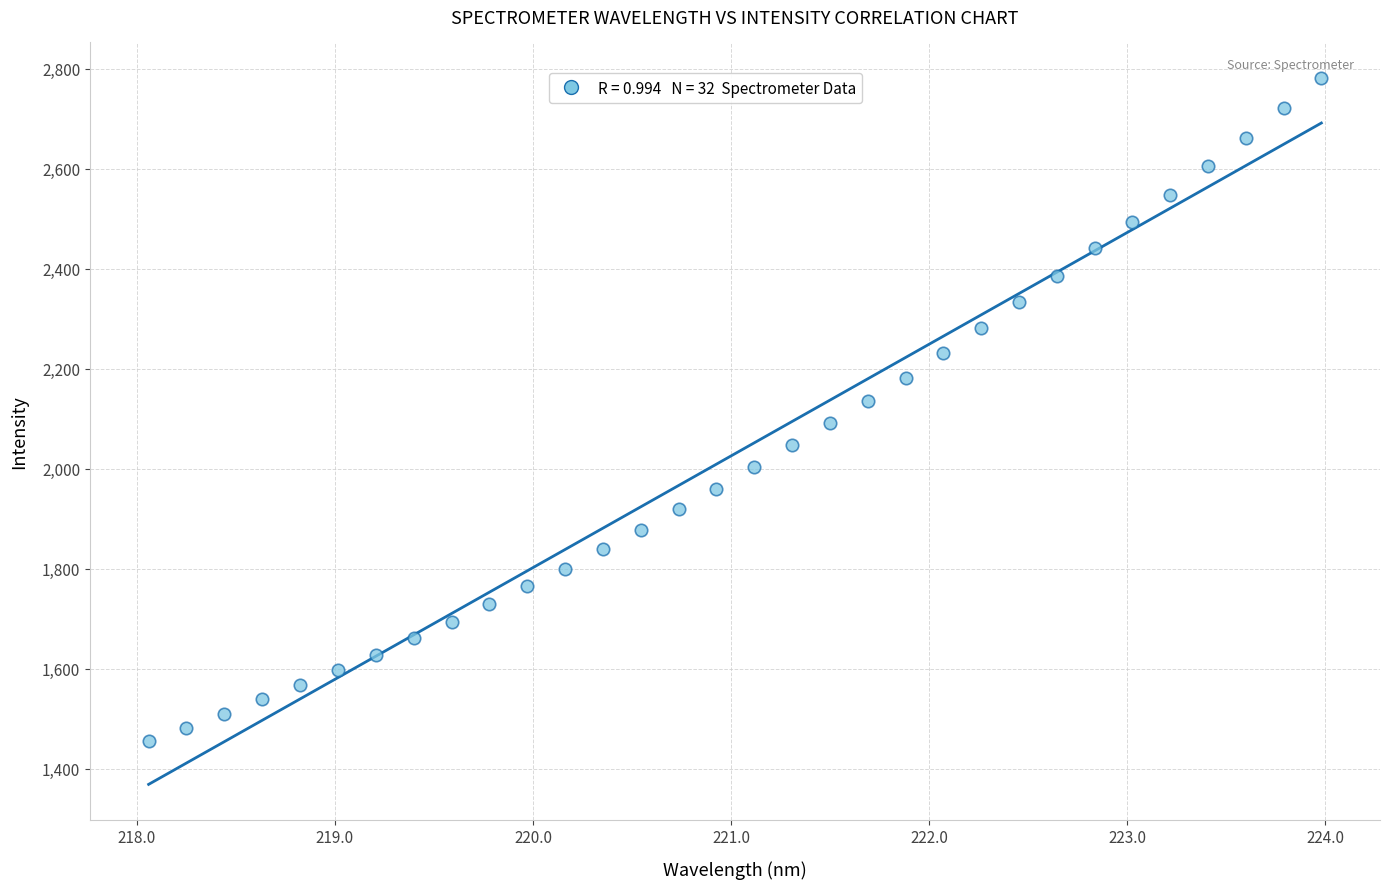

What is the range of X values (max minus min)?

5.9